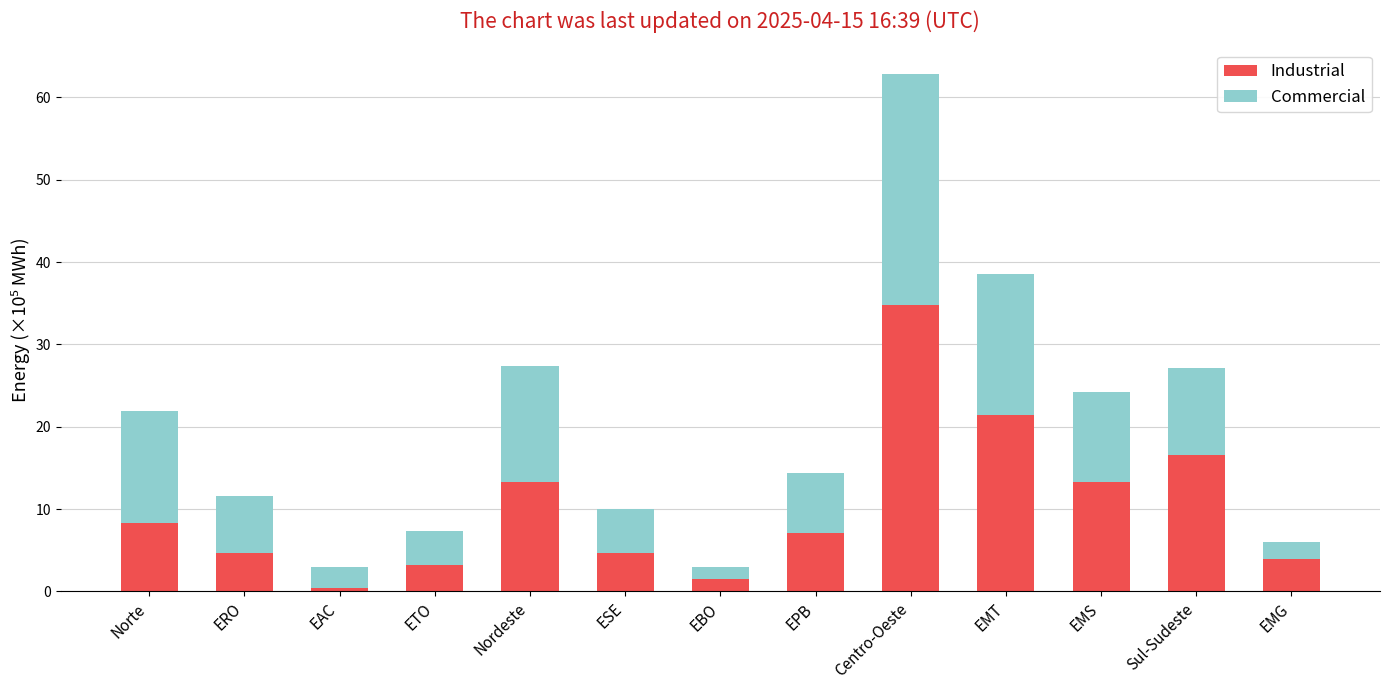

Are the bars grouped side by side (vs. stacked)?

No